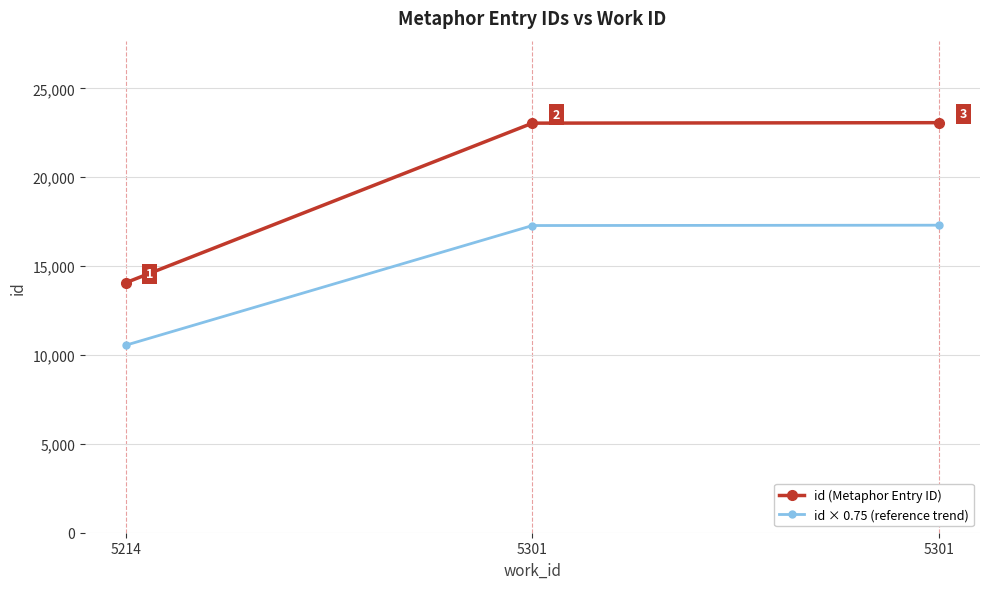

Which series has the largest total across all categories?

id (Metaphor Entry ID)